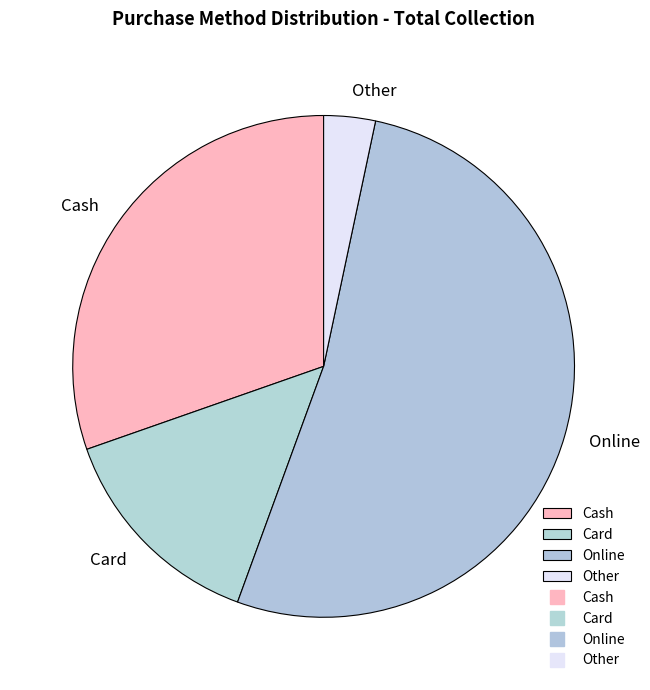

What is the majority slice?

Online